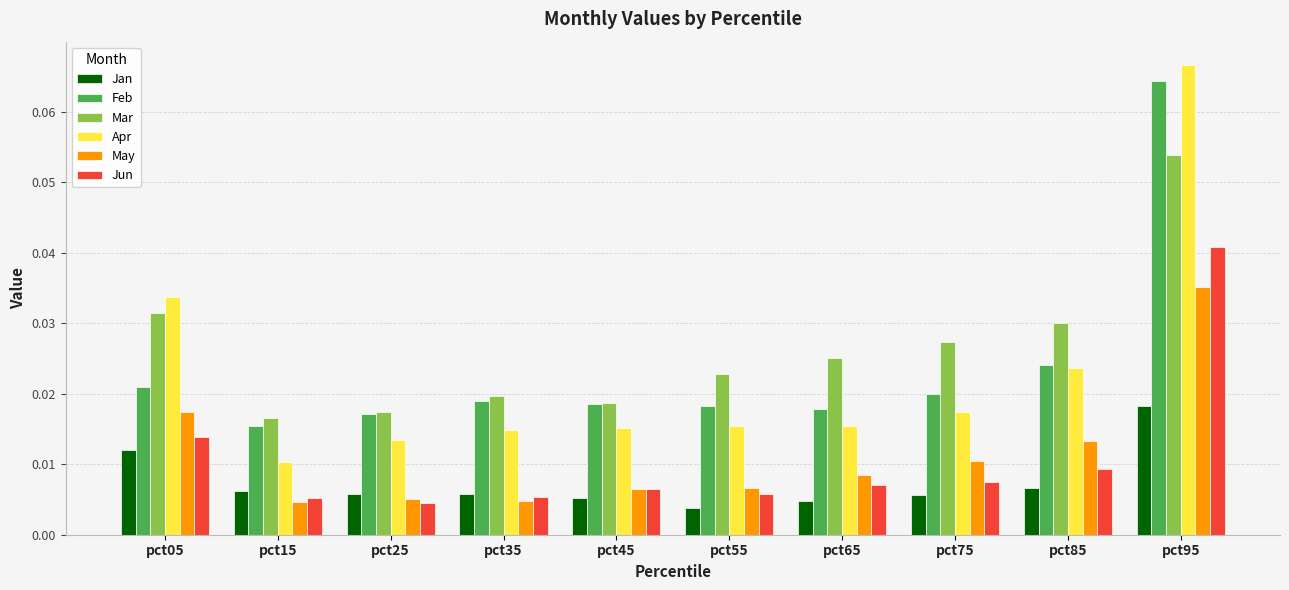

Which series has the widest spread of values?

Apr